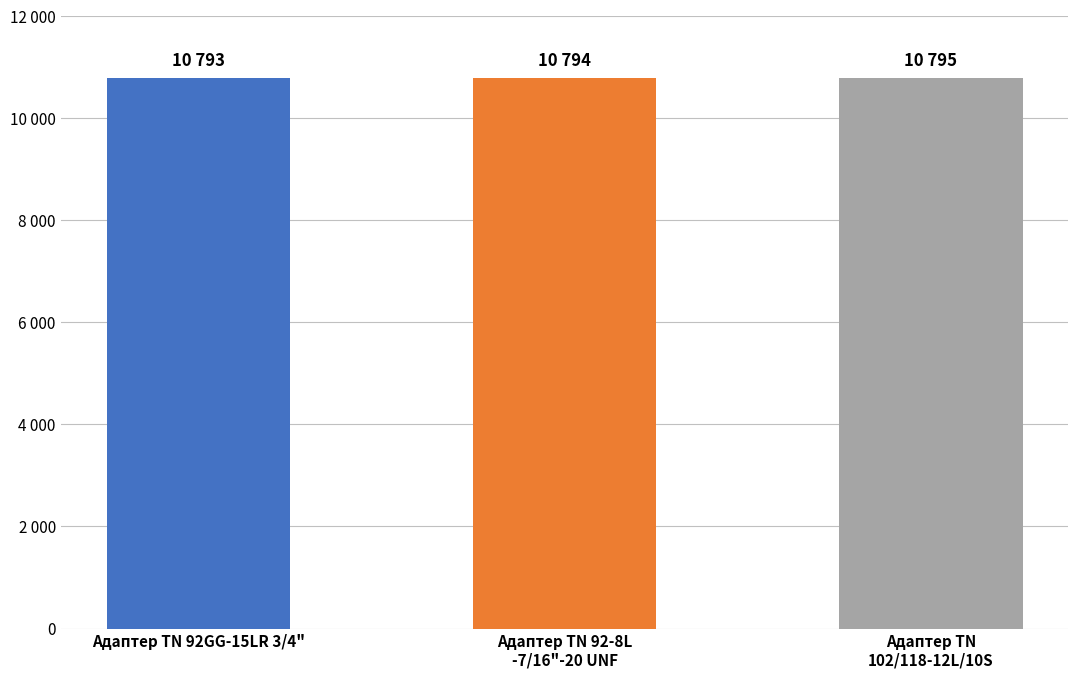

What is the label of the 1st bar from the right?

Адаптер ТN
102/118-12L/10S